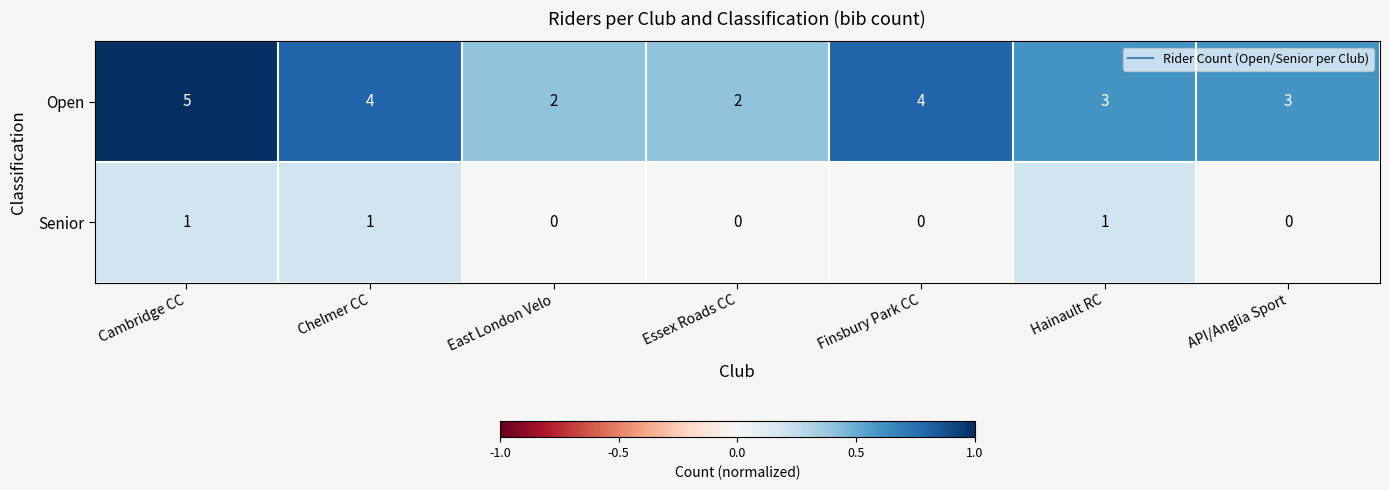

List the series in order of their peak value, lowest first.

Senior, Open